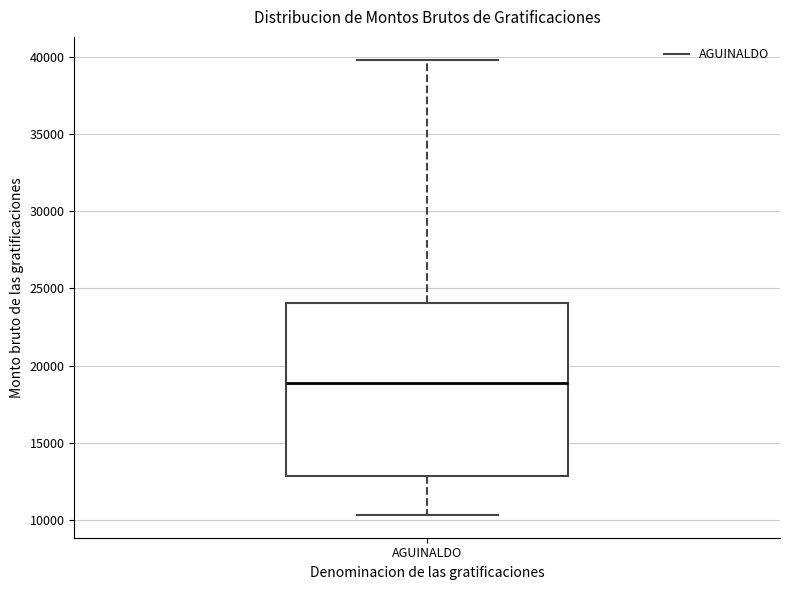

Transcribe this box plot: give where the median line is, the range the box spans, and where the two whiskers end, as read against the y-axis. The values are not printed on the chart, so give them approximately, as read against the axis.

median 19000, box 13000 to 24000, whiskers 10500 to 40000